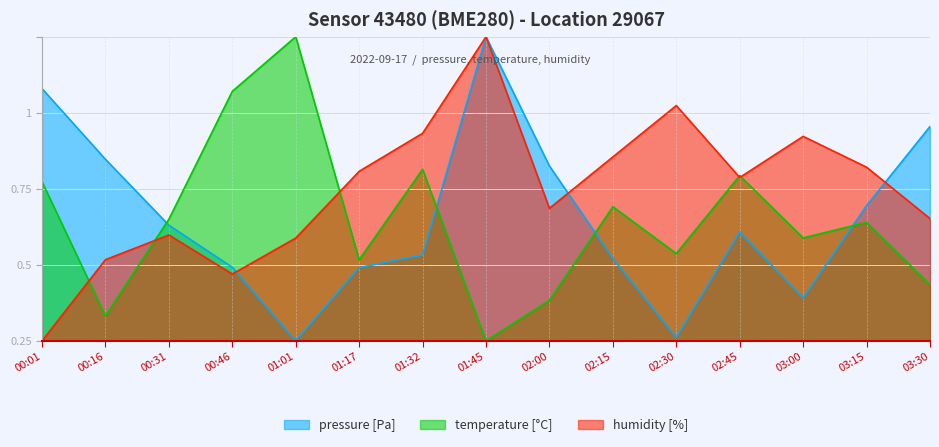

Which series has the largest range (max minus min)?

pressure